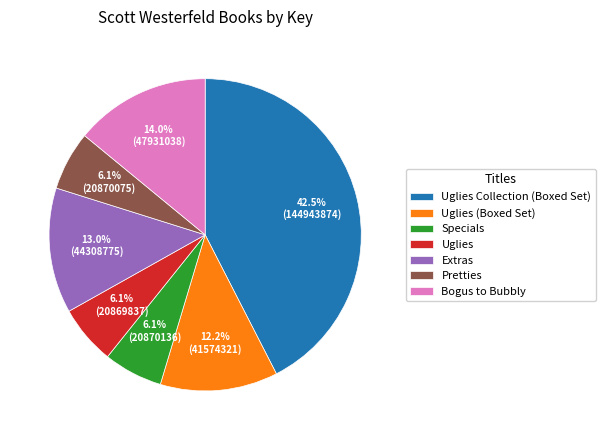

What percentage is the Bogus to Bubbly slice, to the nearest percent?

14%